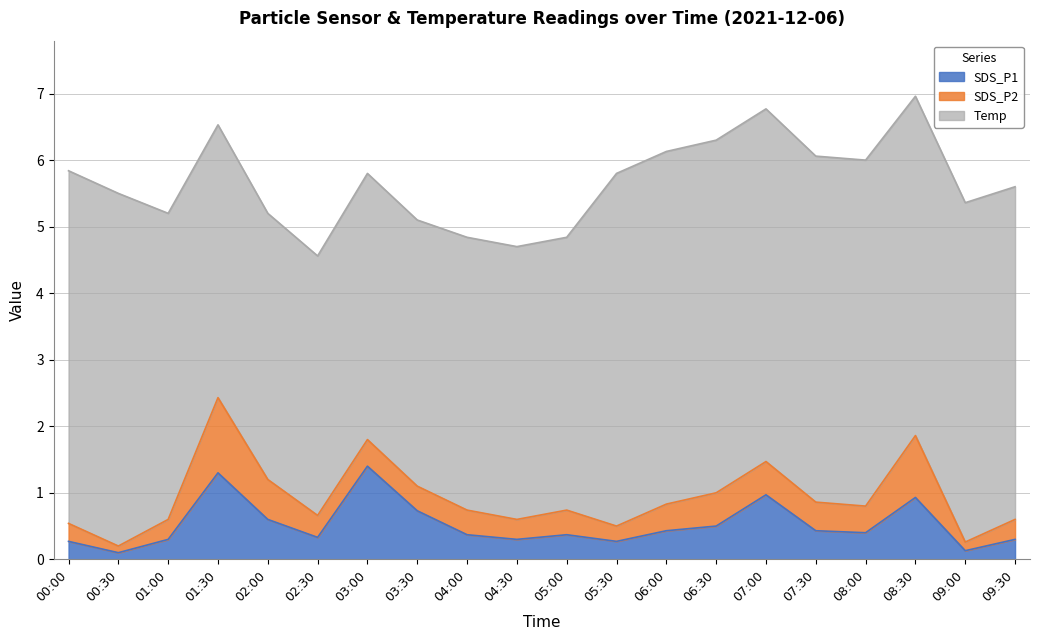

Which series has the largest total across all categories?

Temp